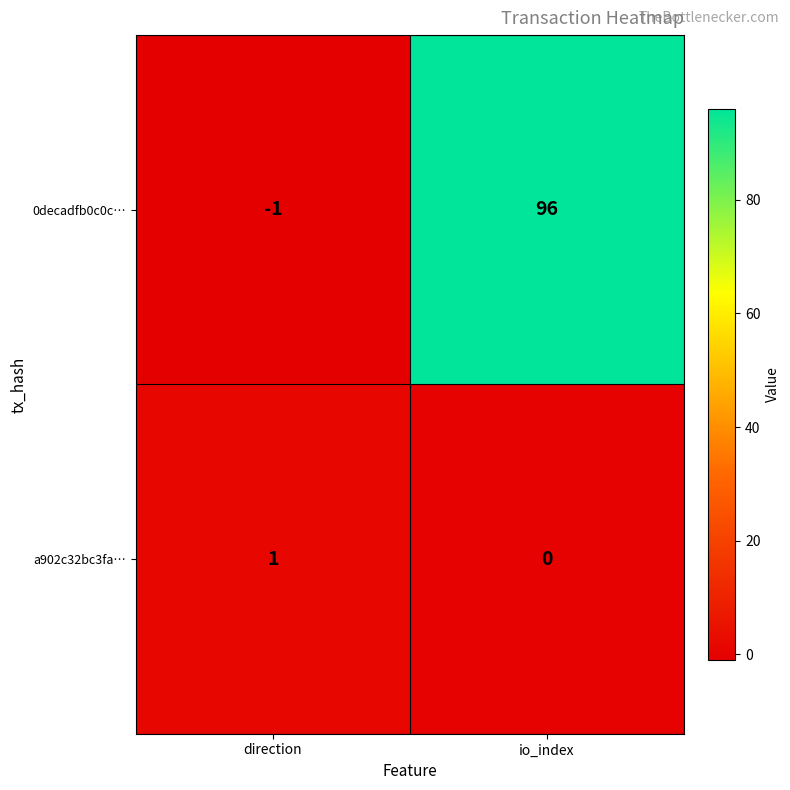

What is the sum of the 0decadfb0c0c… values at direction and io_index?

95